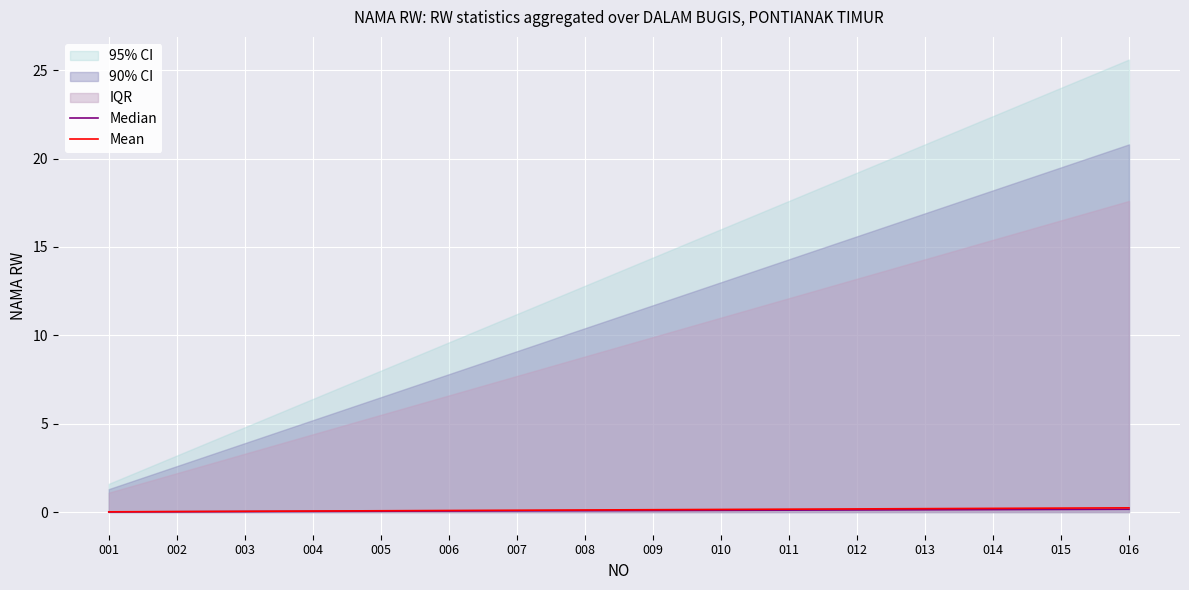

Between 001 and 011, which series saw the biggest shift?

Mean